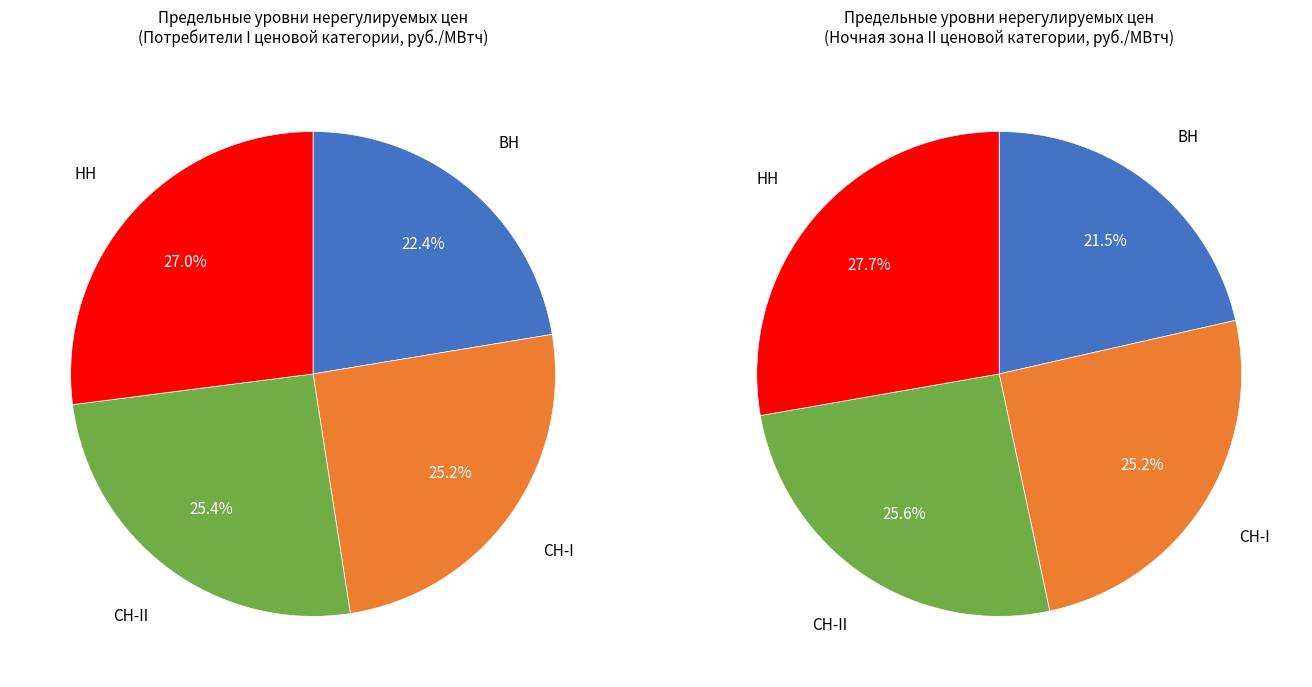

How many segments does this pie chart have?

4